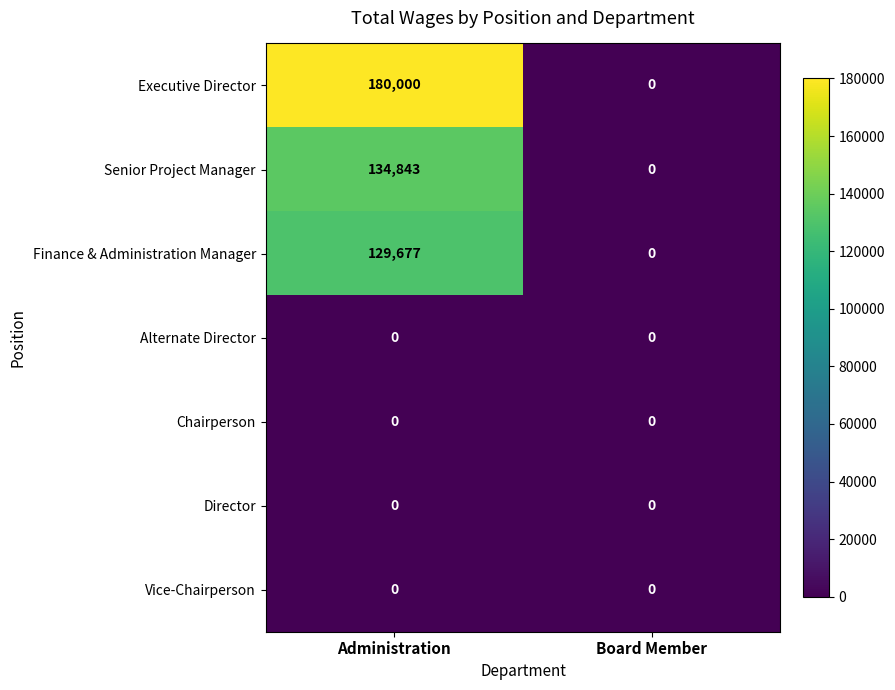

Reading left to right, extract all data points from this chart.

Executive Director: Administration=180000	Board Member=0
Senior Project Manager: Administration=134843	Board Member=0
Finance & Administration Manager: Administration=129677	Board Member=0
Alternate Director: Administration=0	Board Member=0
Chairperson: Administration=0	Board Member=0
Director: Administration=0	Board Member=0
Vice-Chairperson: Administration=0	Board Member=0